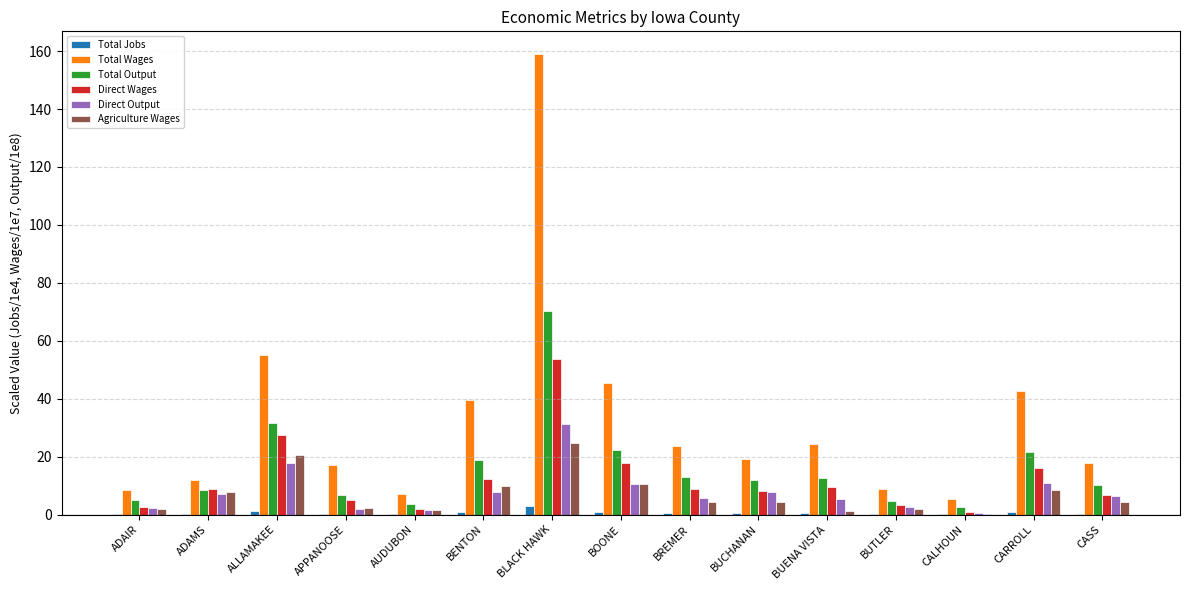

The Total Wages series shows 55.2 at ALLAMAKEE. True or false?

True